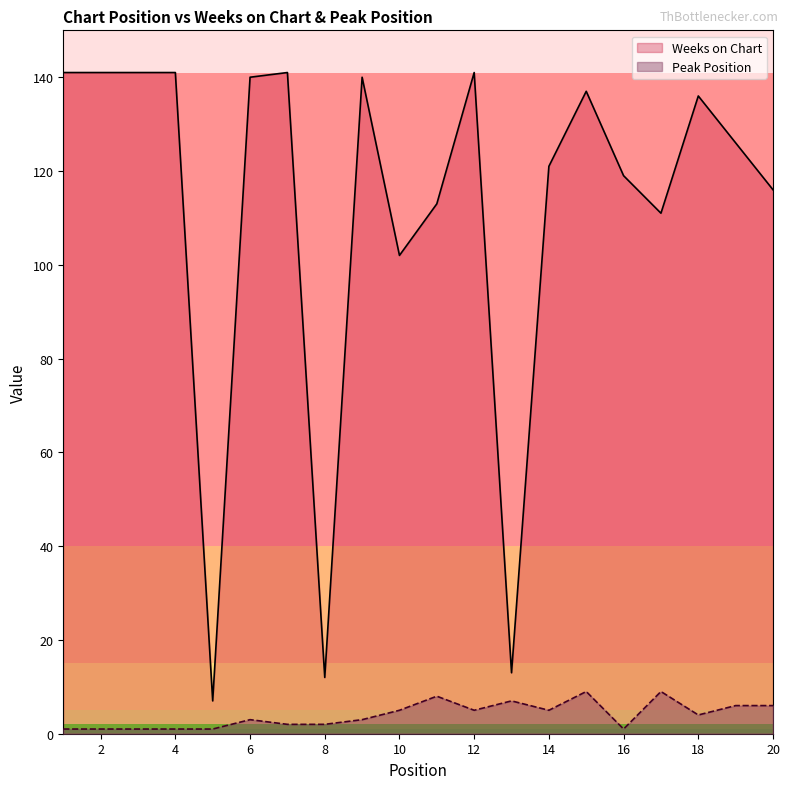

What is the smallest value displayed?

1